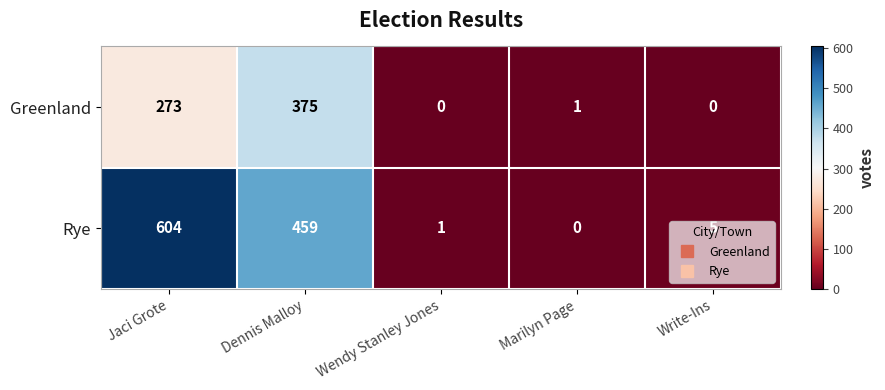

List the series in order of their overall mean, lowest first.

Greenland, Rye